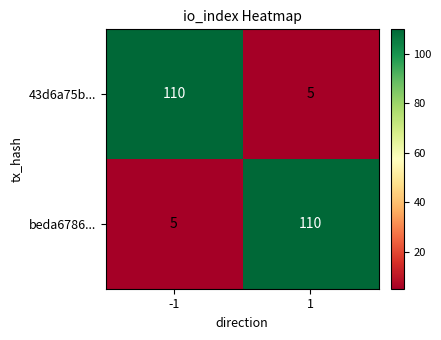

At 1, list the series in order from largest to smallest.

beda6786..., 43d6a75b...